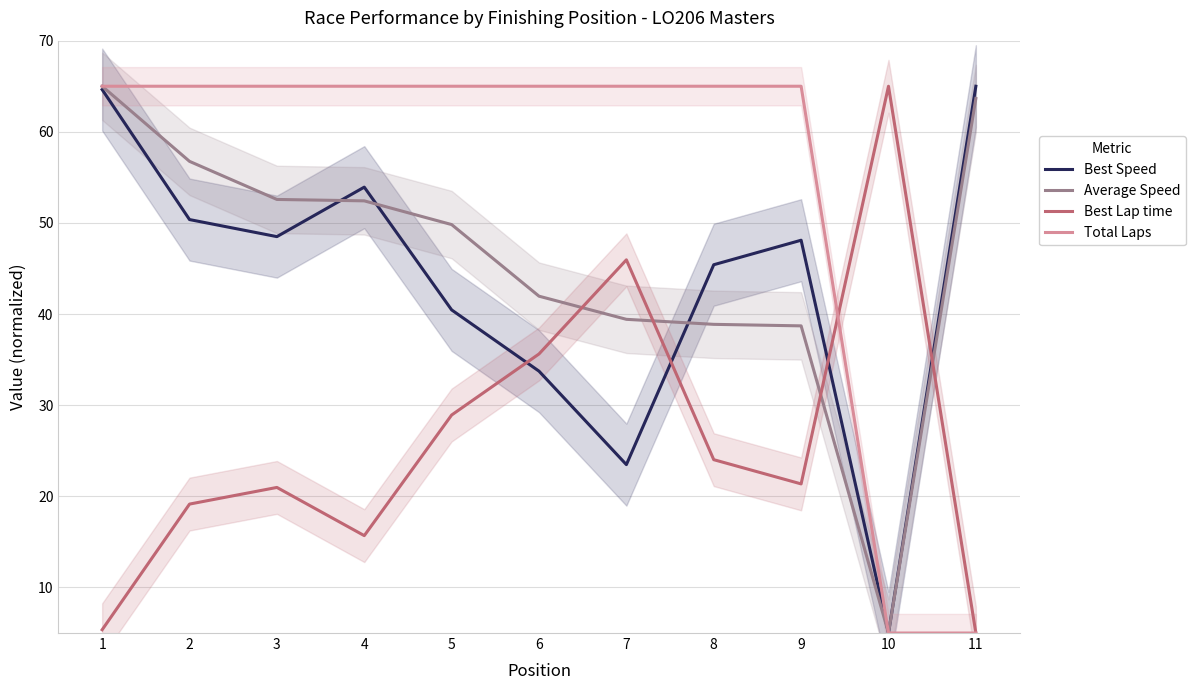

The value of Best Lap time at 5 is 28.9. True or false?

True